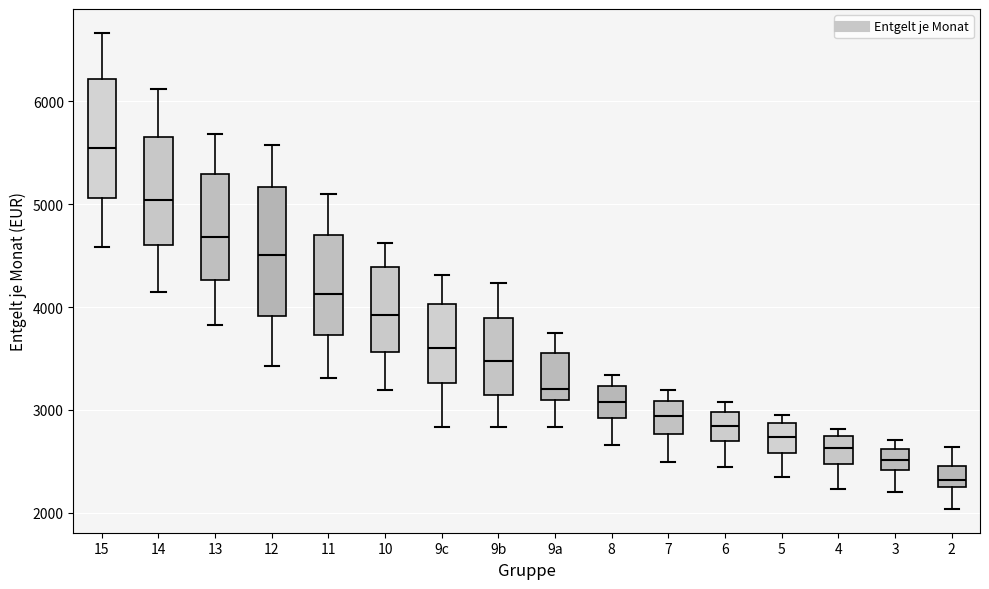

Reading left to right, read every box against the y-axis: the position of its median line, the range the box covers, and the ends of its whiskers. The values are not printed on the chart, so give them approximately, as read against the axis.

15: median 5600, box 5100 to 6200, whiskers 4600 to 6700
14: median 5000, box 4600 to 5700, whiskers 4200 to 6100
13: median 4700, box 4300 to 5300, whiskers 3800 to 5700
12: median 4500, box 3900 to 5200, whiskers 3400 to 5600
11: median 4100, box 3700 to 4700, whiskers 3300 to 5100
10: median 3900, box 3600 to 4400, whiskers 3200 to 4600
9c: median 3600, box 3300 to 4000, whiskers 2800 to 4300
9b: median 3500, box 3100 to 3900, whiskers 2800 to 4200
9a: median 3200, box 3100 to 3600, whiskers 2800 to 3800
8: median 3100, box 2900 to 3200, whiskers 2700 to 3300
7: median 2900, box 2800 to 3100, whiskers 2500 to 3200
6: median 2800, box 2700 to 3000, whiskers 2400 to 3100
5: median 2700, box 2600 to 2900, whiskers 2300 to 3000
4: median 2600, box 2500 to 2700, whiskers 2200 to 2800
3: median 2500, box 2400 to 2600, whiskers 2200 to 2700
2: median 2300, box 2200 to 2500, whiskers 2000 to 2600